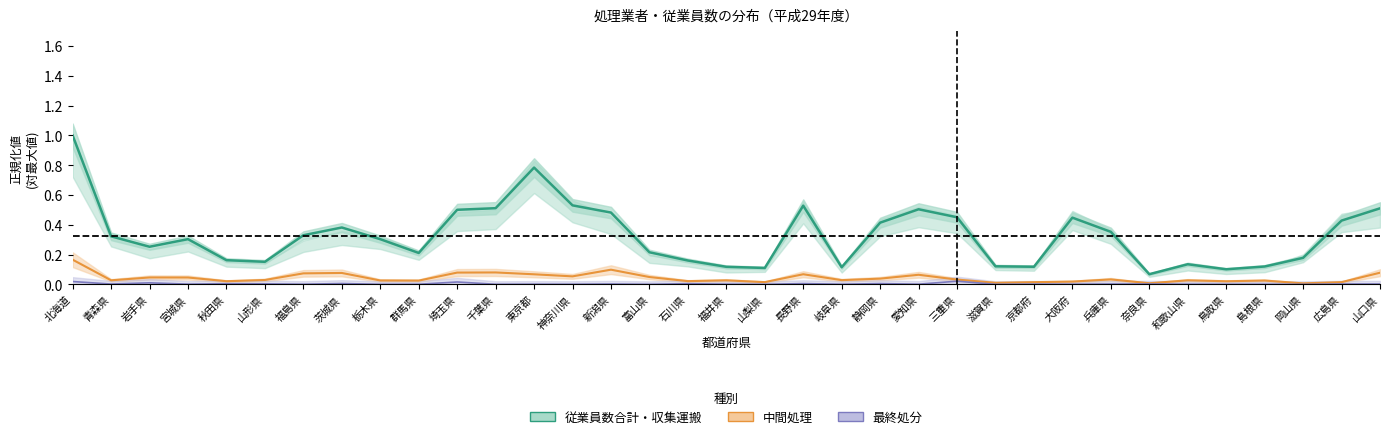

List the labels in order of 従業員数合計 value, largest first.

北海道, 東京都, 神奈川県, 長野県, 千葉県, 山口県, 愛知県, 埼玉県, 新潟県, 三重県, 大阪府, 広島県, 静岡県, 茨城県, 兵庫県, 福島県, 青森県, 宮城県, 栃木県, 岩手県, 富山県, 群馬県, 岡山県, 秋田県, 石川県, 山形県, 和歌山県, 滋賀県, 島根県, 京都府, 福井県, 岐阜県, 山梨県, 鳥取県, 奈良県